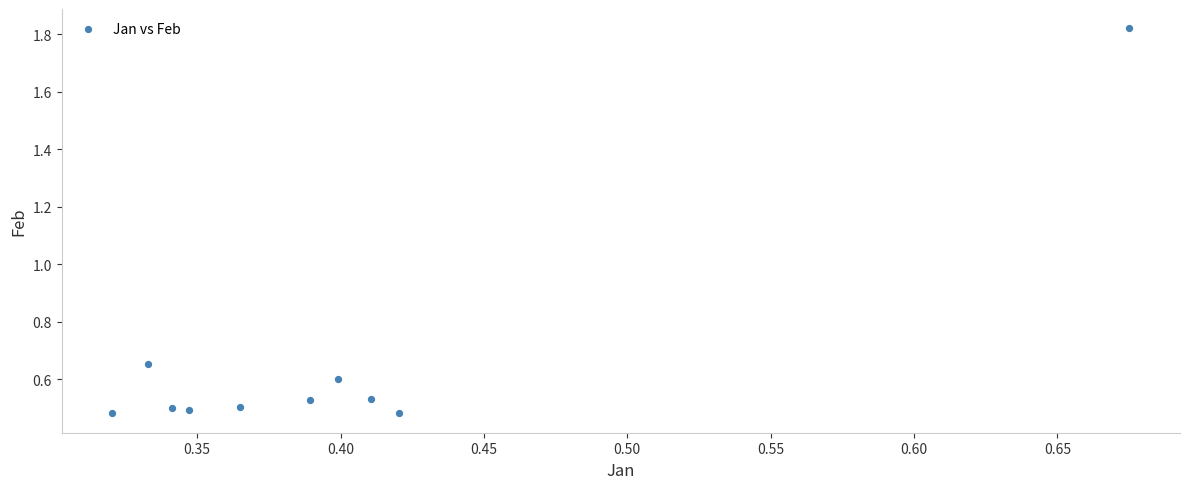

What is the range of X values (max minus min)?

0.4